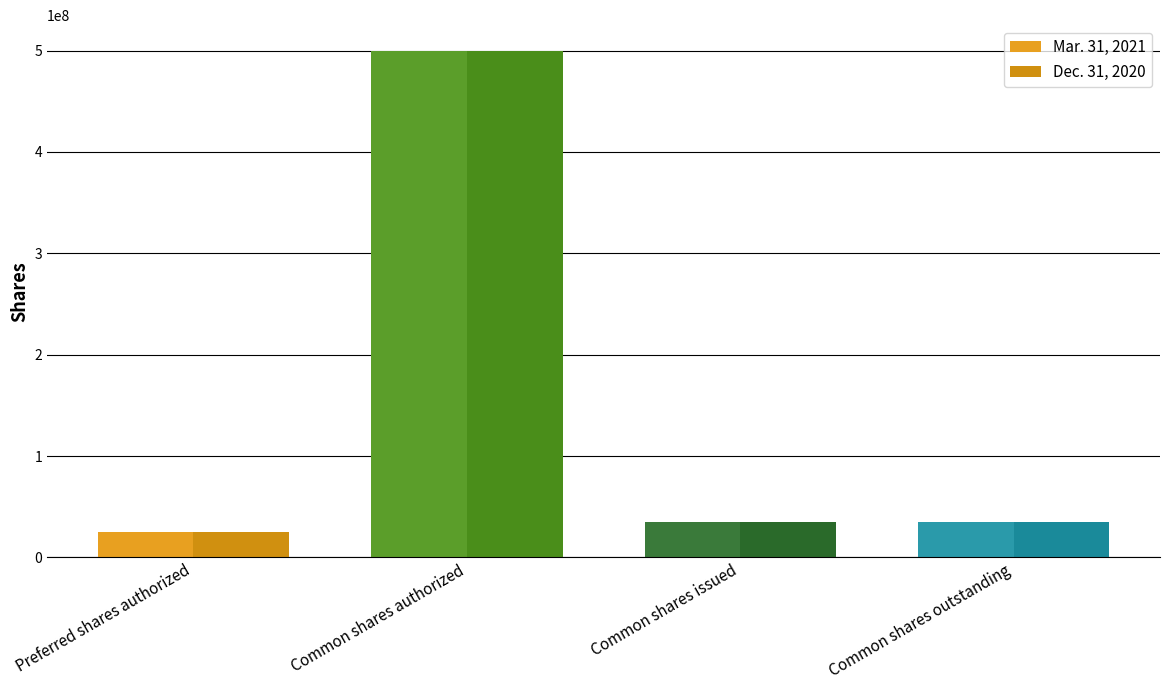

How many data points in Dec. 31, 2020 are less than 34546060?

1